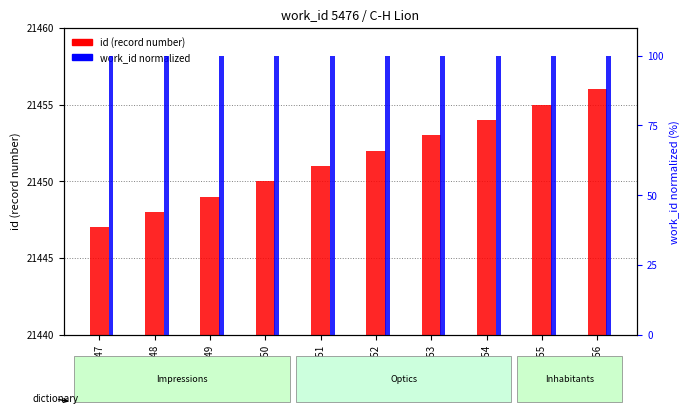

What is the total value across all series at 21449?

21549